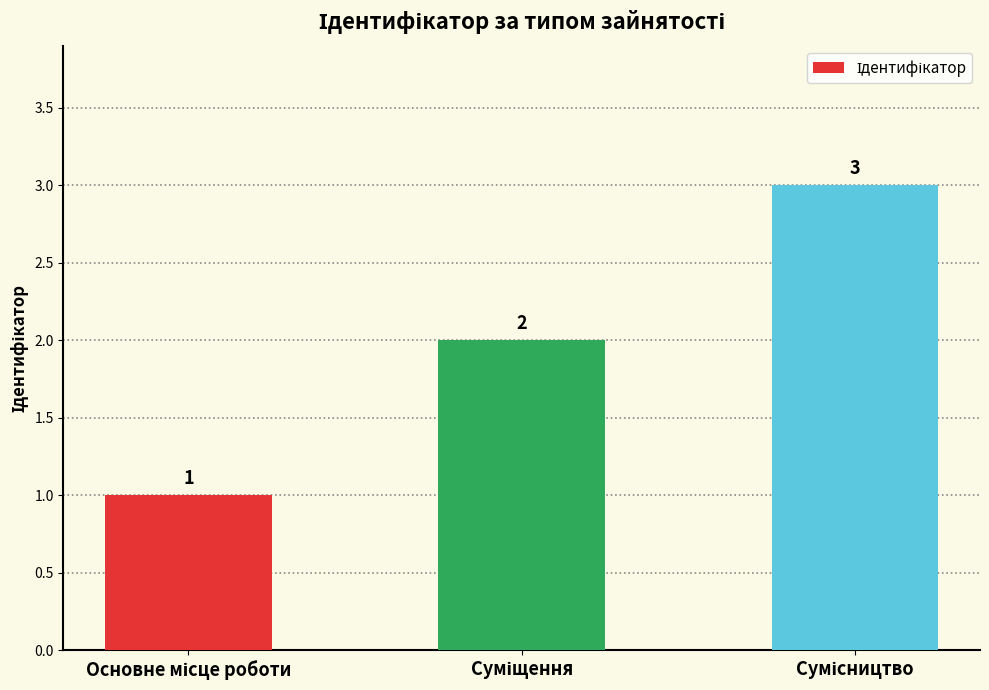

What is the value of the 3rd bar from the left?

3